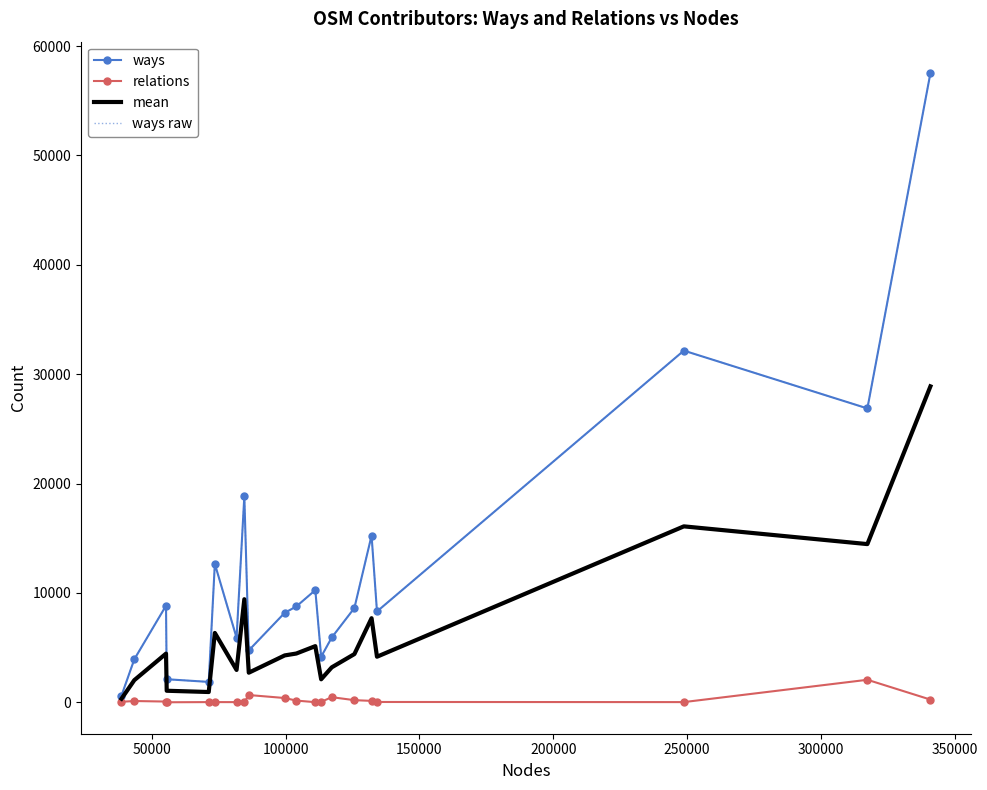

What is the difference between the second highest and second lowest values in the ways series?

30292.0